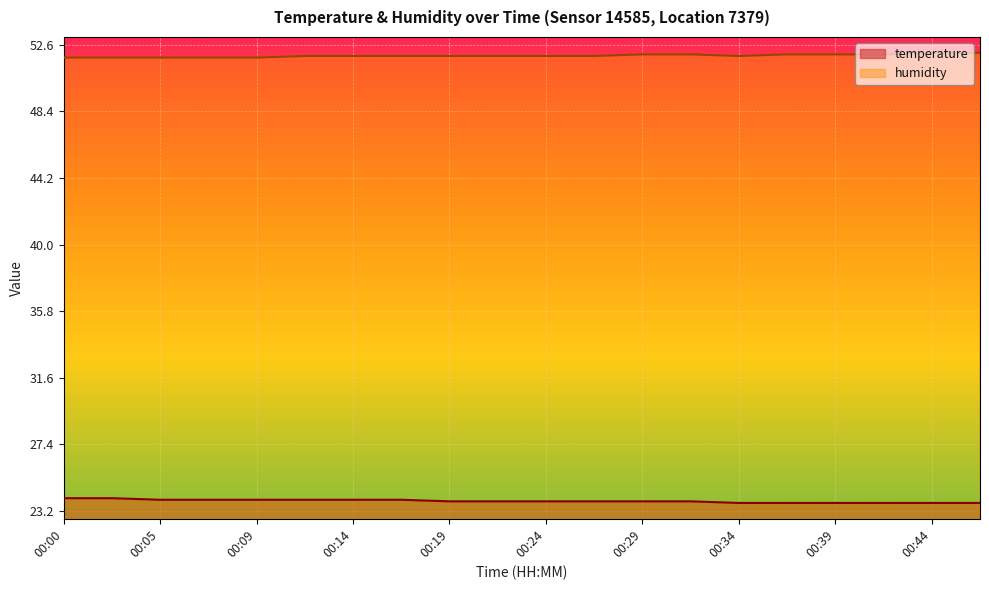

Is it true that humidity equals 52.0 at 00:32?

True